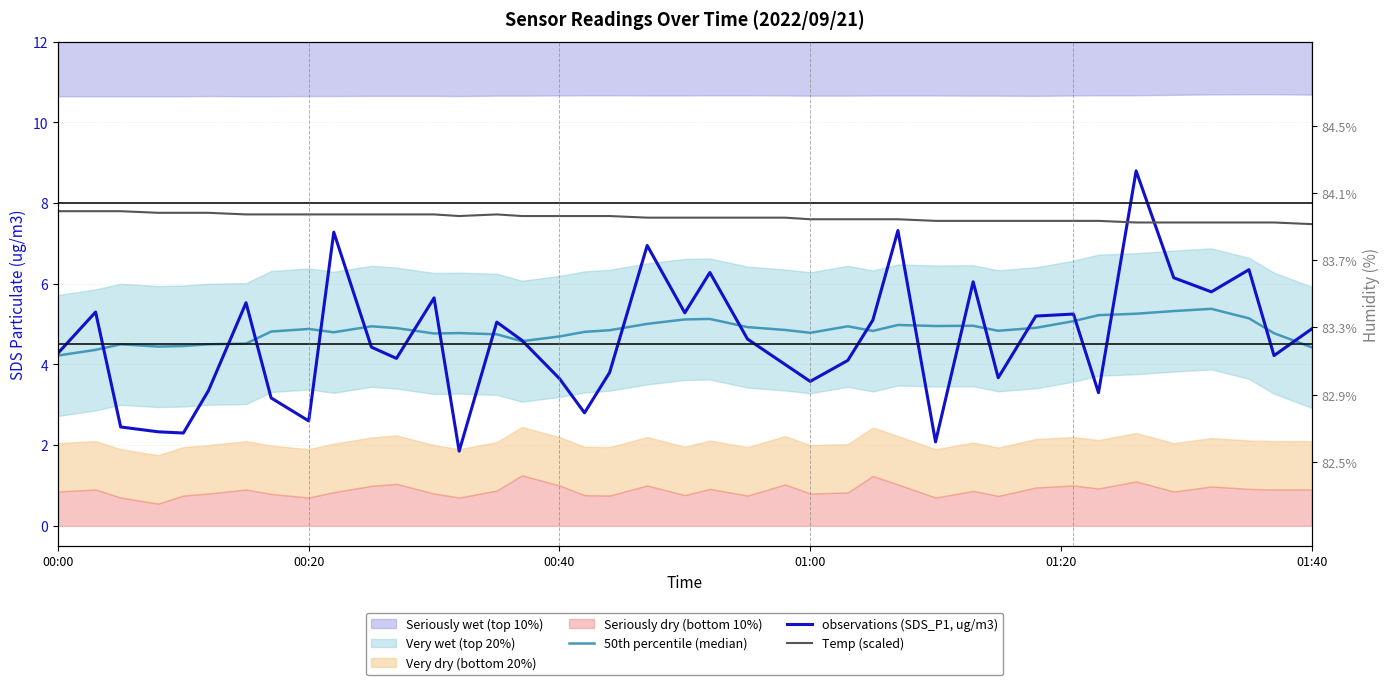

Reading left to right, transcribe all the data shown in this chart.

50th percentile (median): 4.2	4.4	4.5	4.4	4.5	4.5	4.5	4.8	4.9	4.8	4.9	4.9	4.8	4.8	4.7	4.6	4.7	4.8	4.8	5.0	5.1	5.1	4.9	4.9	4.8	4.9	4.8	5.0	5.0	5.0	4.8	4.9	5.1	5.2	5.3	5.3	5.4	5.1	4.8	4.4
observations (SDS_P1, ug/m3): 4.3	5.3	2.5	2.3	2.3	3.4	5.5	3.2	2.6	7.3	4.4	4.2	5.7	1.9	5.0	4.6	3.6	2.8	3.8	7.0	5.3	6.3	4.6	4.0	3.6	4.1	5.1	7.3	2.1	6.0	3.7	5.2	5.2	3.3	8.8	6.2	5.8	6.3	4.2	4.9
Temp (scaled): 7.8	7.8	7.8	7.8	7.8	7.8	7.7	7.7	7.7	7.7	7.7	7.7	7.7	7.7	7.7	7.7	7.7	7.7	7.7	7.6	7.6	7.6	7.6	7.6	7.6	7.6	7.6	7.6	7.6	7.6	7.6	7.6	7.6	7.6	7.5	7.5	7.5	7.5	7.5	7.5